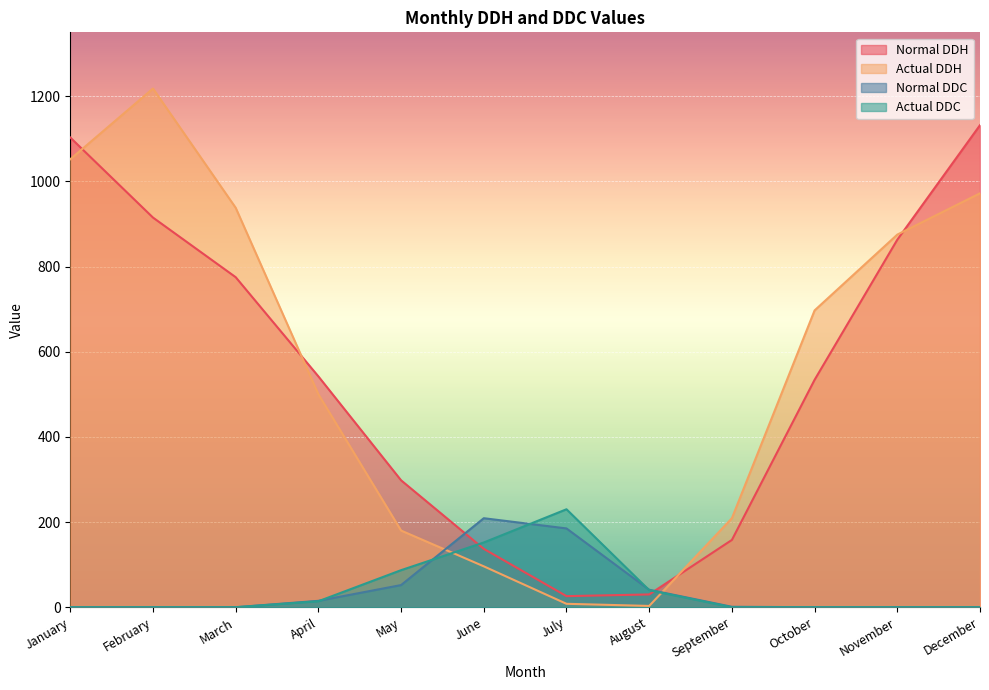

How many lines are shown in the chart?

4